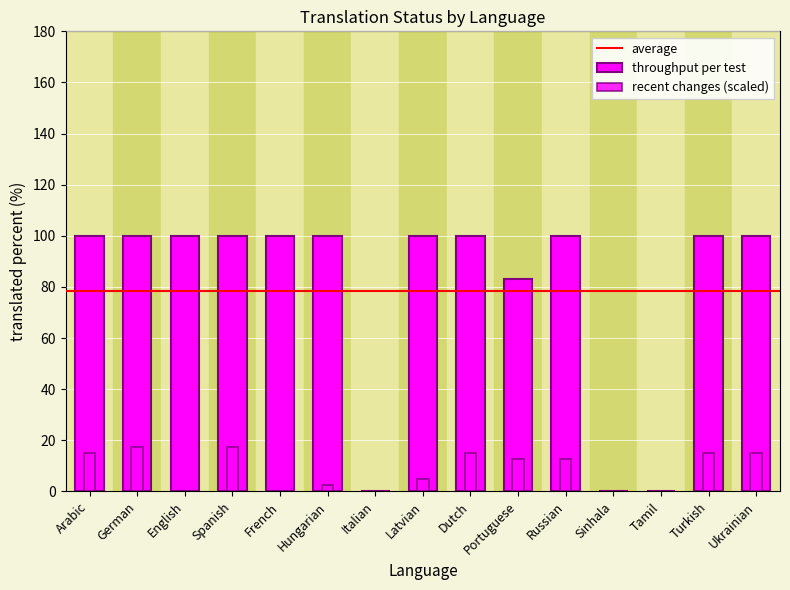

At how many categories does at least one series exceed 31?

12